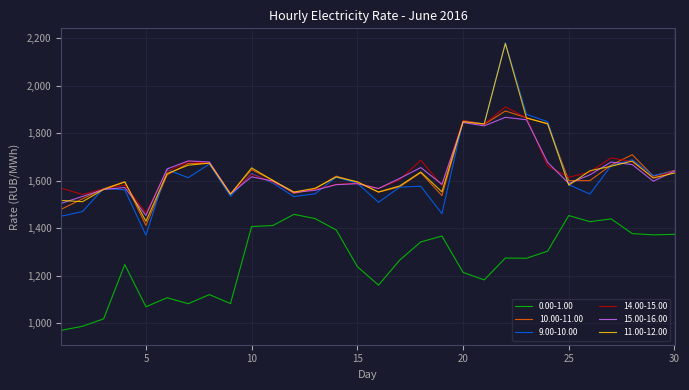

Which series has the widest spread of values?

9.00-10.00